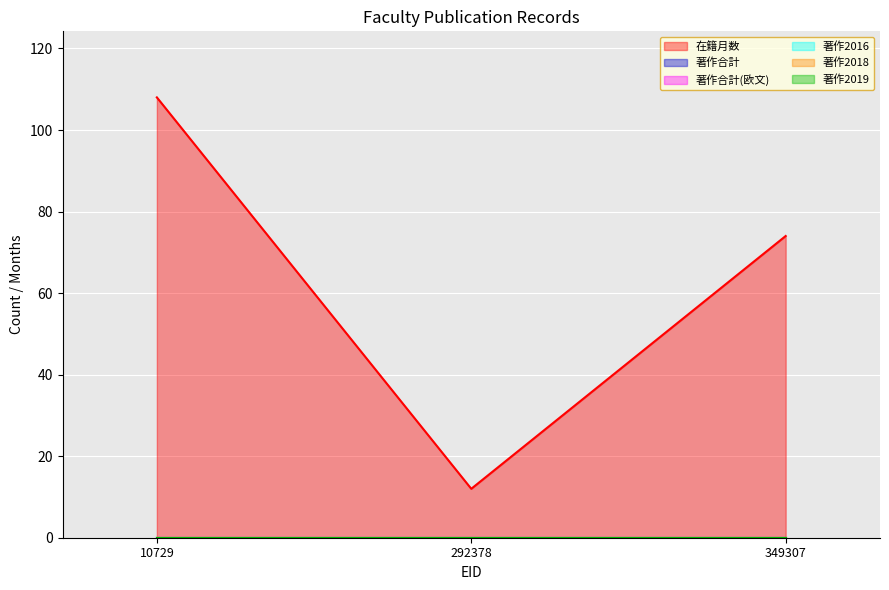

Which label corresponds to the largest value in the chart?

10729